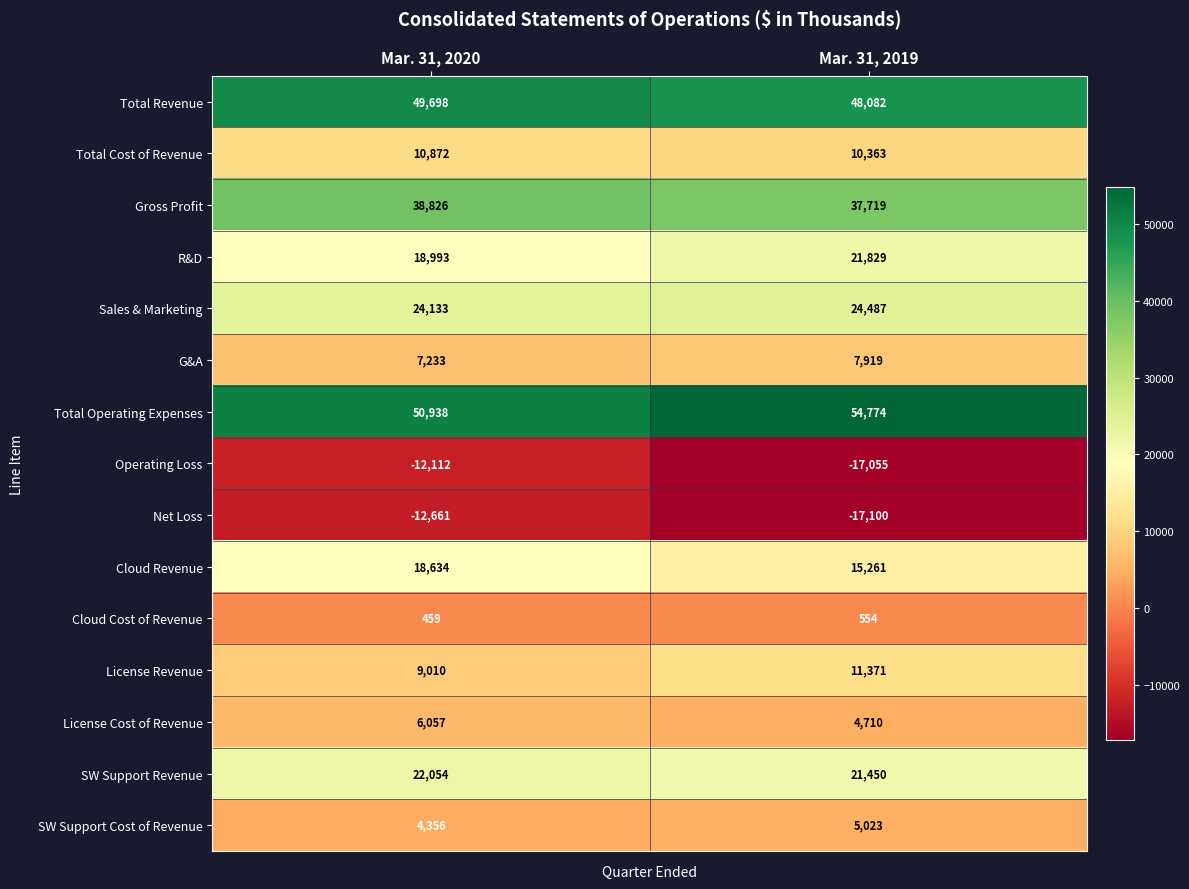

Is it true that Total Cost of Revenue equals 10363 at Mar. 31, 2019?

True